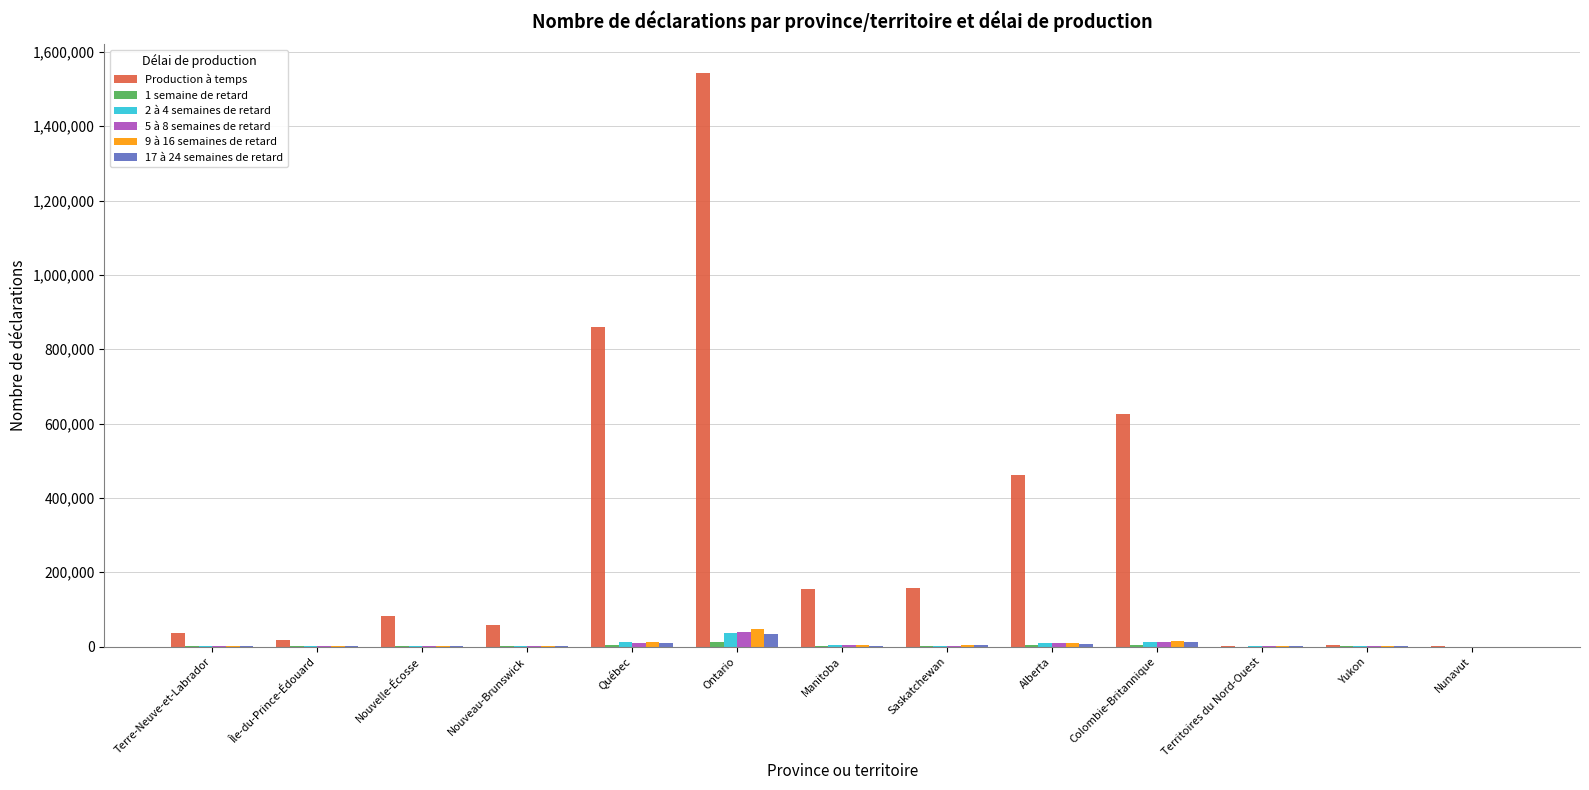

Which series changed the most between Île-du-Prince-Édouard and Colombie-Britannique?

Production à temps